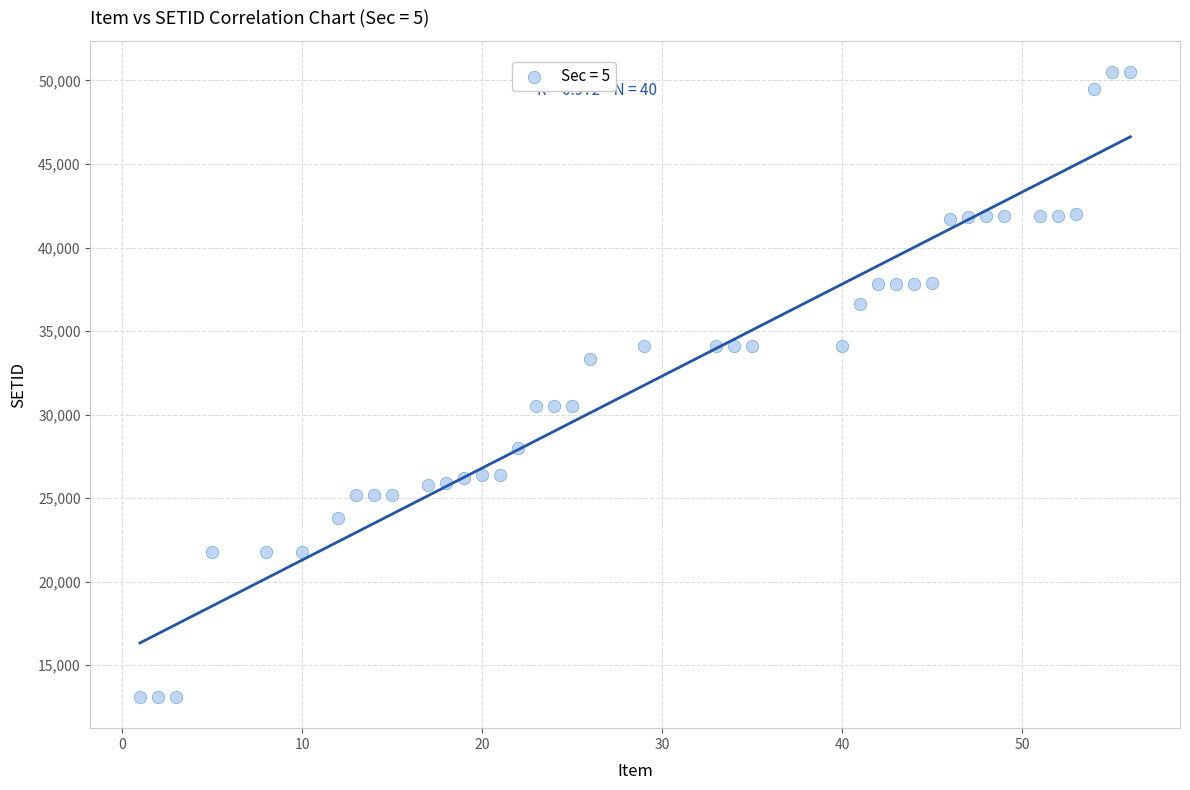

What is the range of Y values (max minus min)?

37400